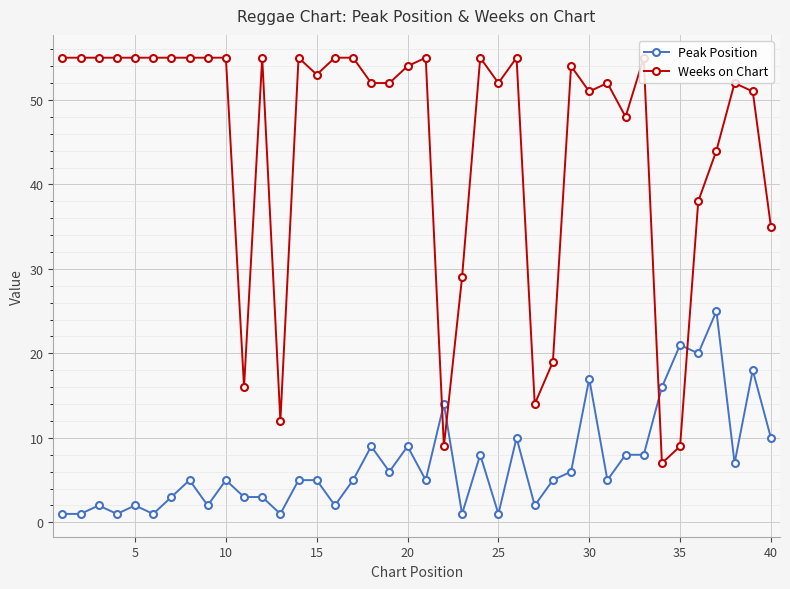

Which series has the largest range (max minus min)?

Weeks on Chart